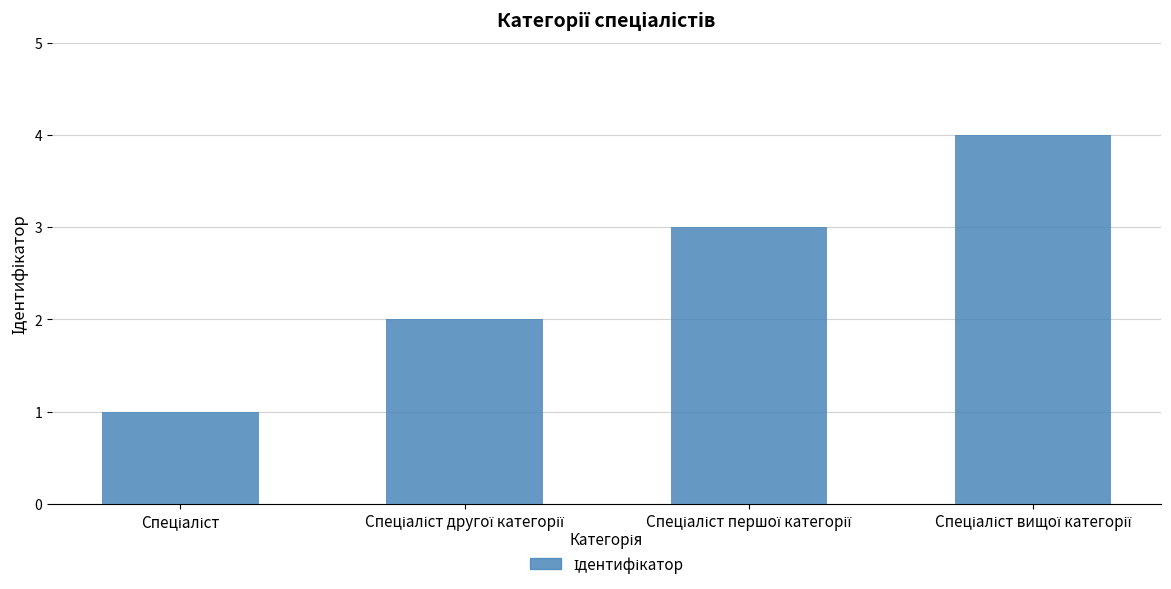

What is the sum of all values?

10